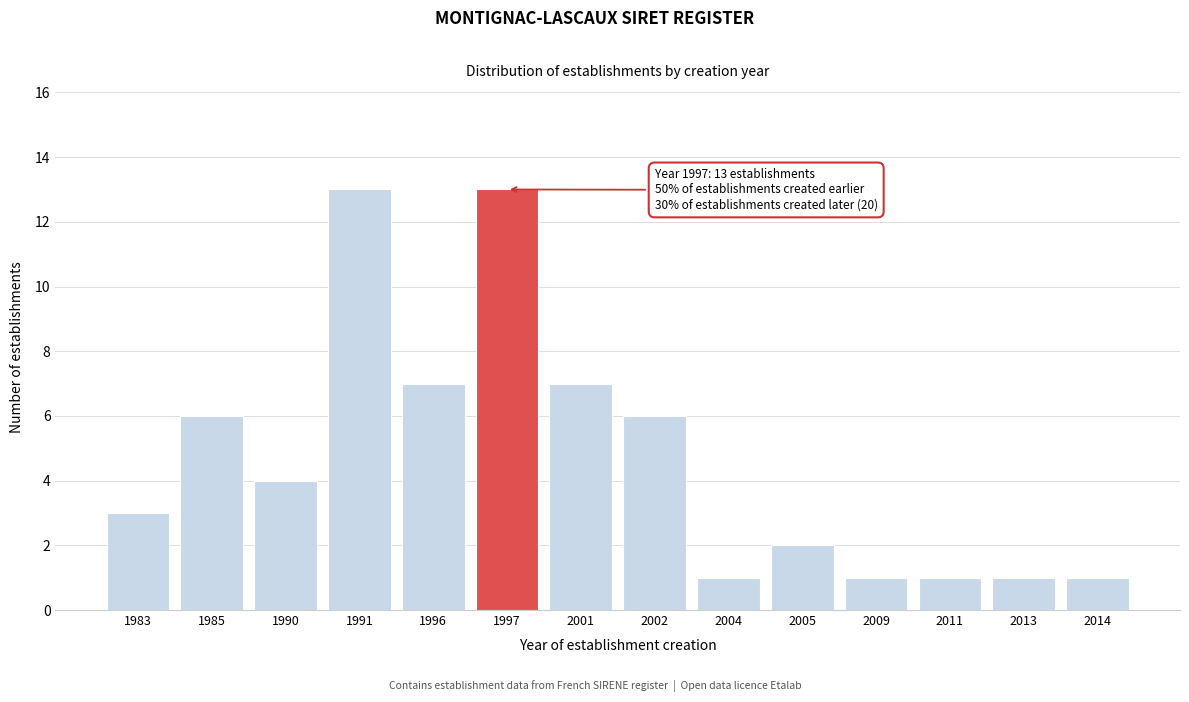

Reading right to left, what are all the values shown in this chart?

2014=1	2013=1	2011=1	2009=1	2005=2	2004=1	2002=6	2001=7	1997=13	1996=7	1991=13	1990=4	1985=6	1983=3